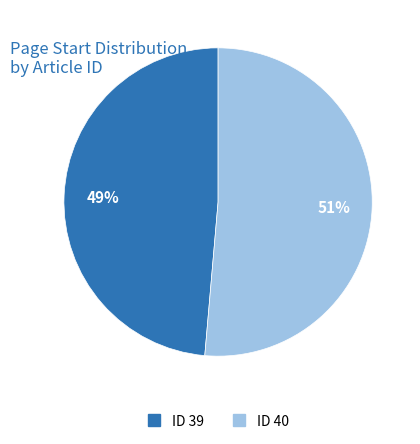

To the nearest percent, what is the average slice percentage?

50%